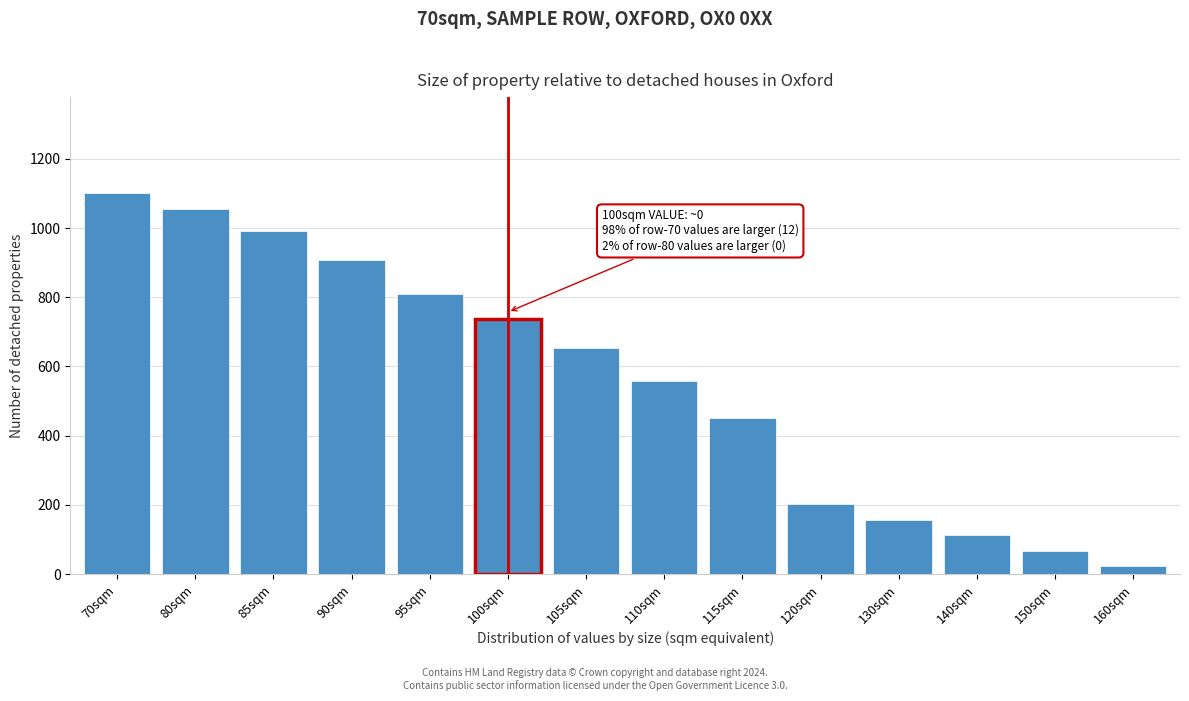

Reading right to left, list all the values displayed in this chart.

160sqm=22.5	150sqm=67.5	140sqm=112.5	130sqm=157.5	120sqm=202.5	115sqm=450.0	110sqm=557.1	105sqm=652.5	100sqm=737.1	95sqm=810.0	90sqm=908.1	85sqm=990.0	80sqm=1054.8	70sqm=1102.5